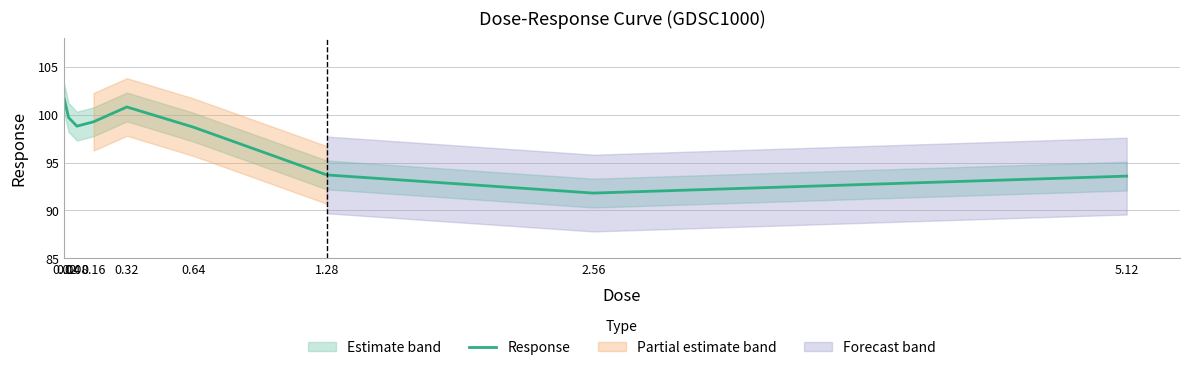

The value at 5.12 is 93.6. True or false?

True